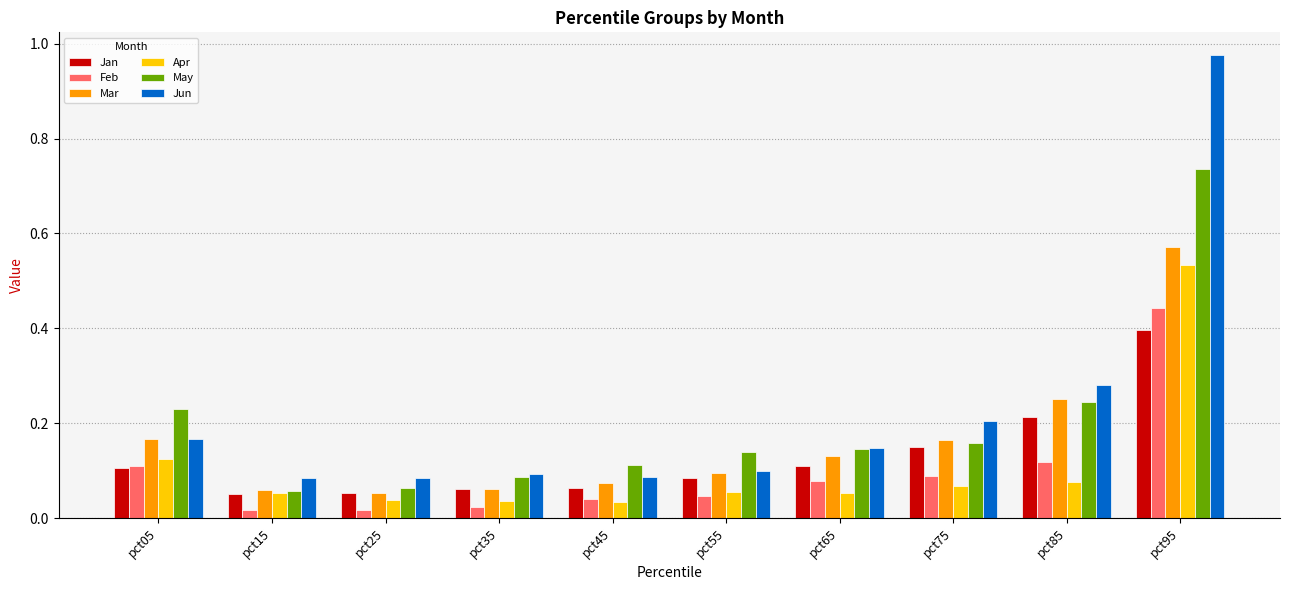

What is the sum of all May values?

2.0